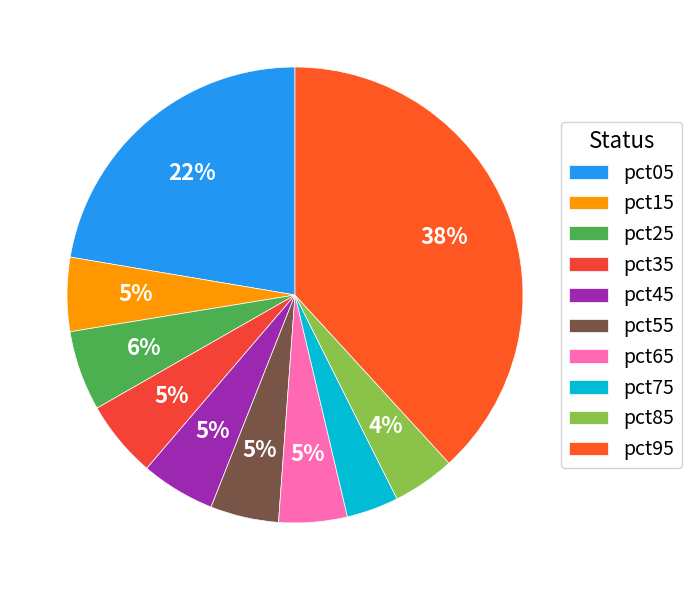

Does pct35 account for over 50% of the chart?

No